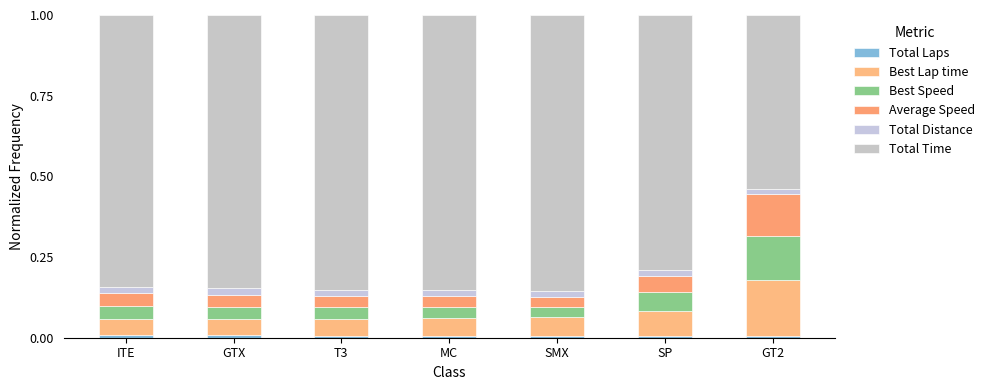

What is the label of the 3rd bar from the left?

T3